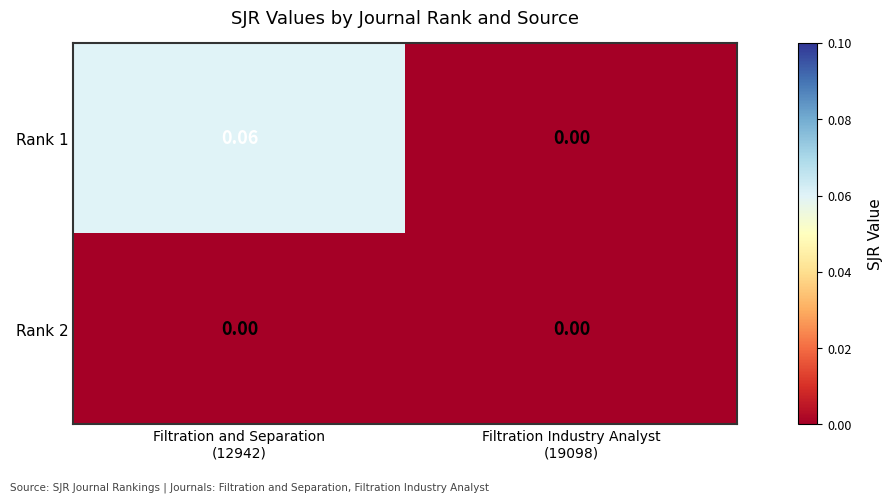

Which series has the widest spread of values?

Rank 1